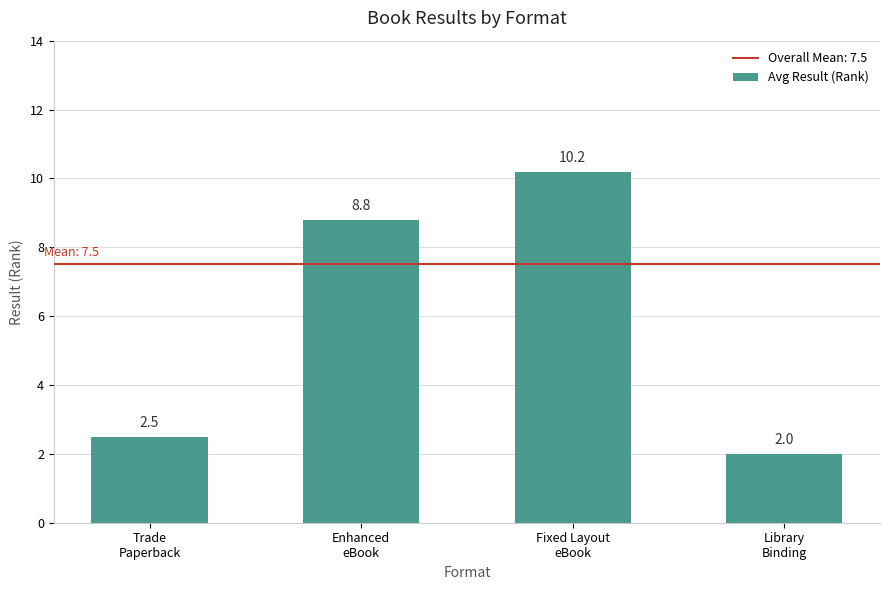

Which category has the lowest value across all series?

Library
Binding